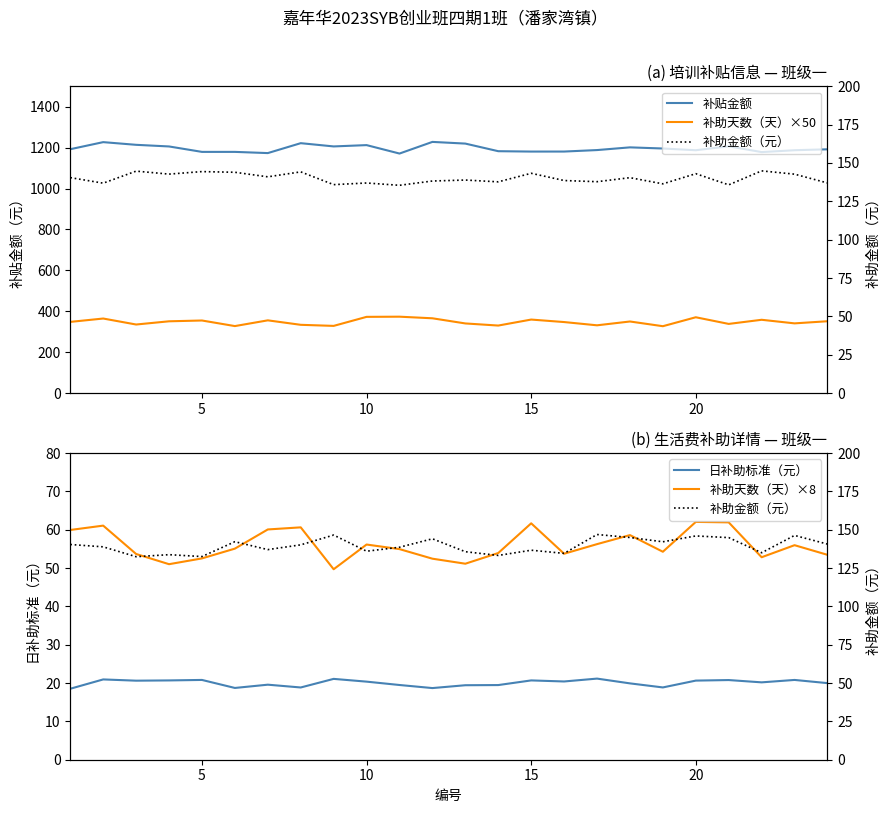

At 20, list the series in order from smallest to largest.

日补助标准（元）, 补助天数（天）×8, 补助金额（元）, 补助天数（天）×50, 补贴金额